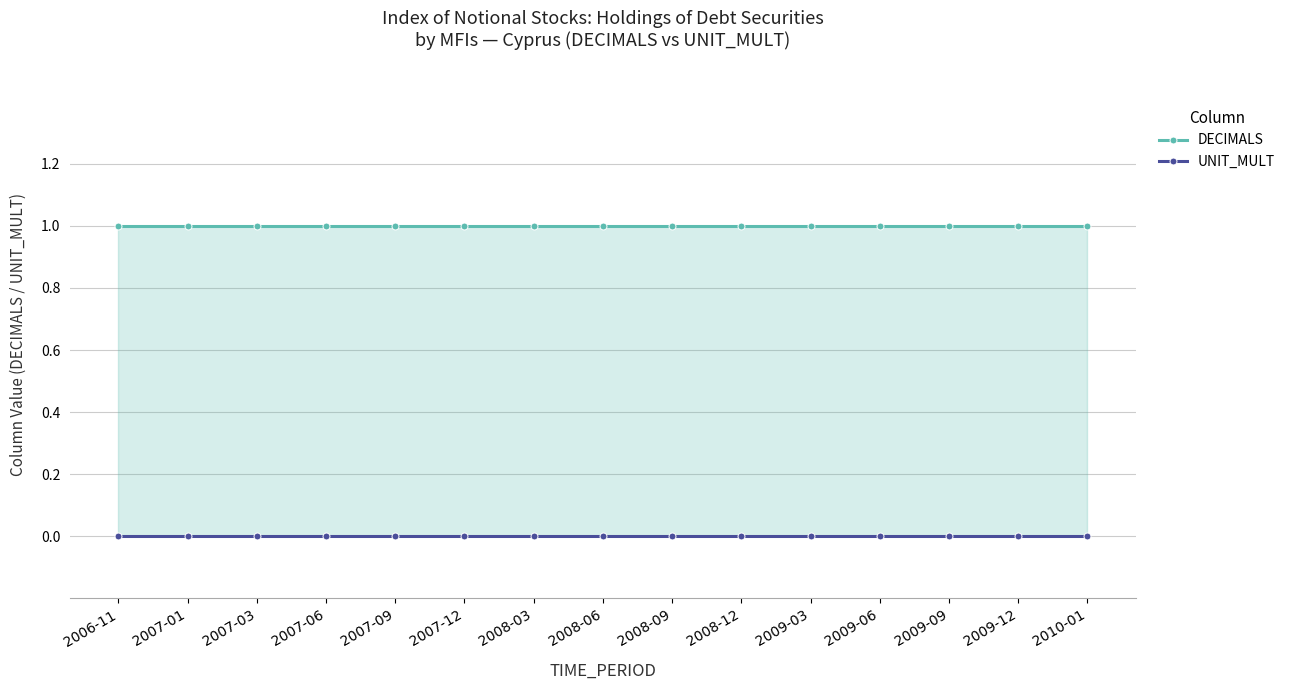

True or false: UNIT_MULT and DECIMALS cross at least once.

False